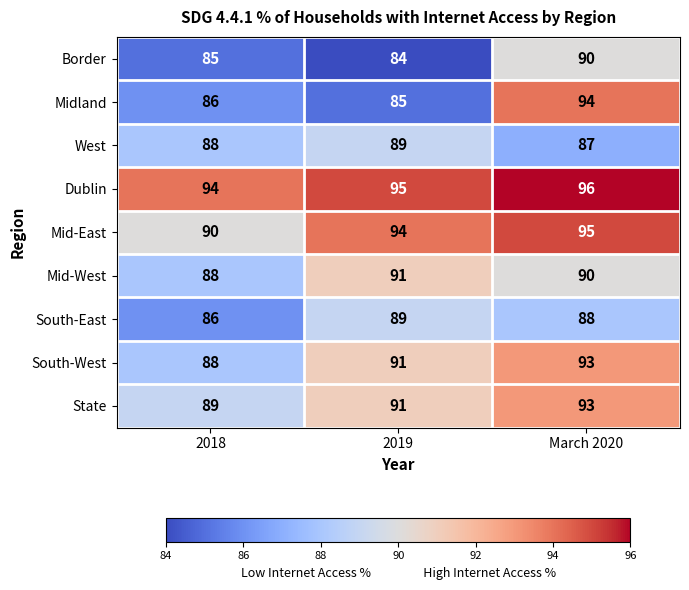

Reading left to right, transcribe all the data shown in this chart.

Border: 2018=85	2019=84	March 2020=90
Midland: 2018=86	2019=85	March 2020=94
West: 2018=88	2019=89	March 2020=87
Dublin: 2018=94	2019=95	March 2020=96
Mid-East: 2018=90	2019=94	March 2020=95
Mid-West: 2018=88	2019=91	March 2020=90
South-East: 2018=86	2019=89	March 2020=88
South-West: 2018=88	2019=91	March 2020=93
State: 2018=89	2019=91	March 2020=93